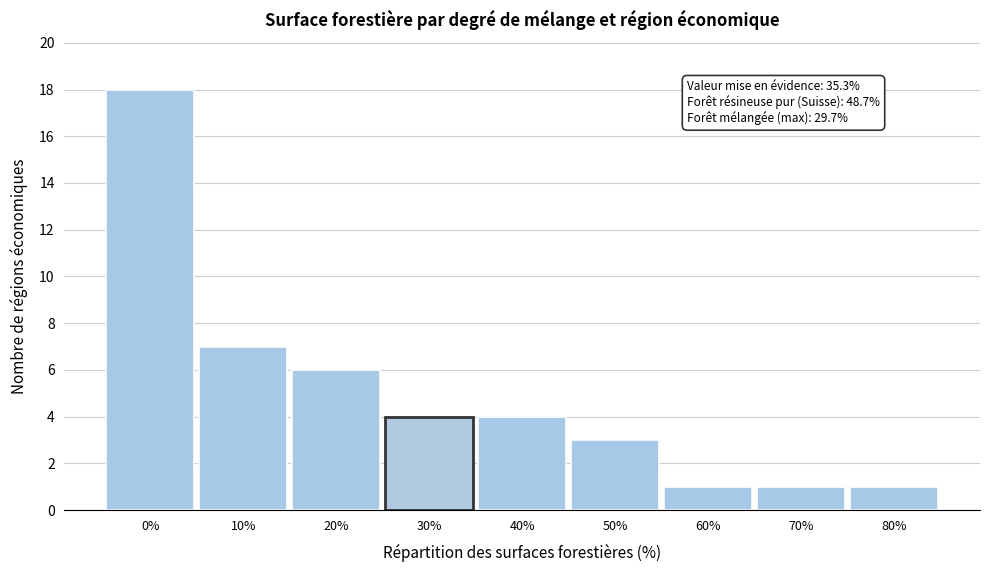

Reading right to left, extract all data points from this chart.

80%=1	70%=1	60%=1	50%=3	40%=4	30%=4	20%=6	10%=7	0%=18